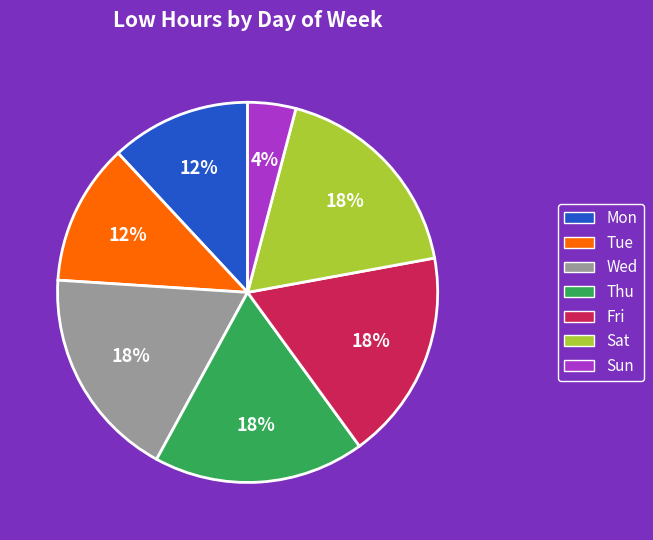

Does Wed represent more than half of the total?

No